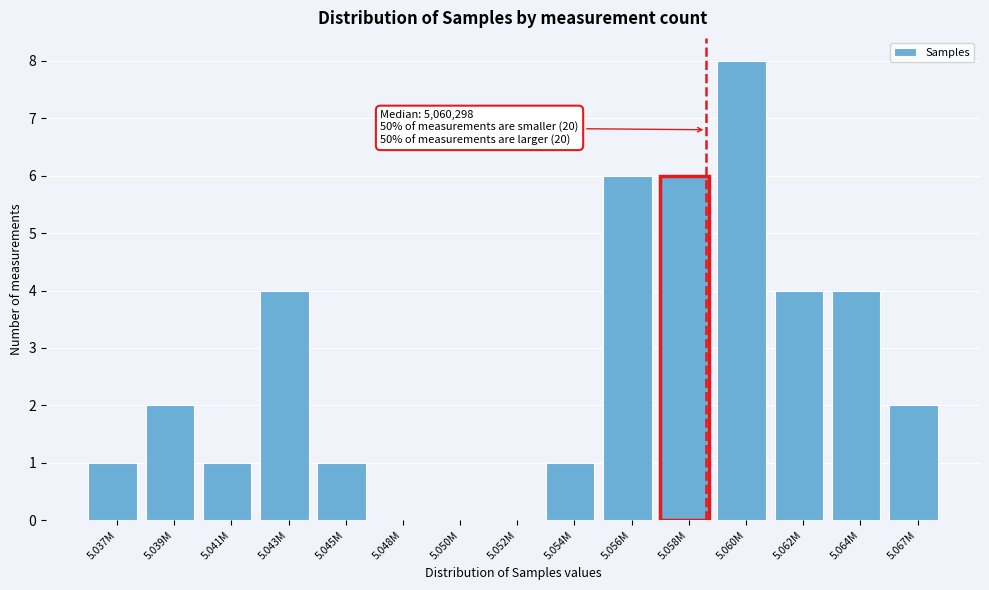

Reading left to right, transcribe all the data shown in this chart.

5.037M=1	5.039M=2	5.041M=1	5.043M=4	5.045M=1	5.048M=0	5.050M=0	5.052M=0	5.054M=1	5.056M=6	5.058M=6	5.060M=8	5.062M=4	5.064M=4	5.067M=2